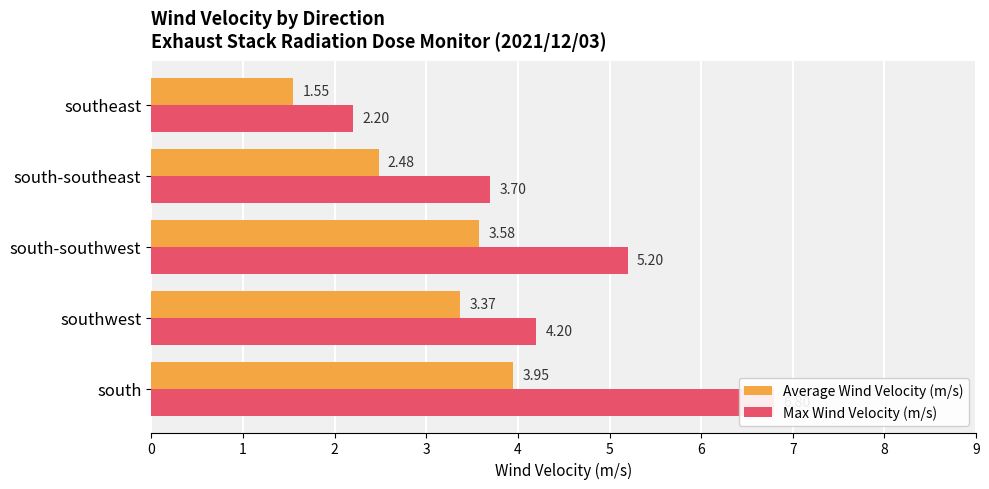

Rank the series by their maximum value, from lowest to highest.

Average Wind Velocity (m/s), Max Wind Velocity (m/s)